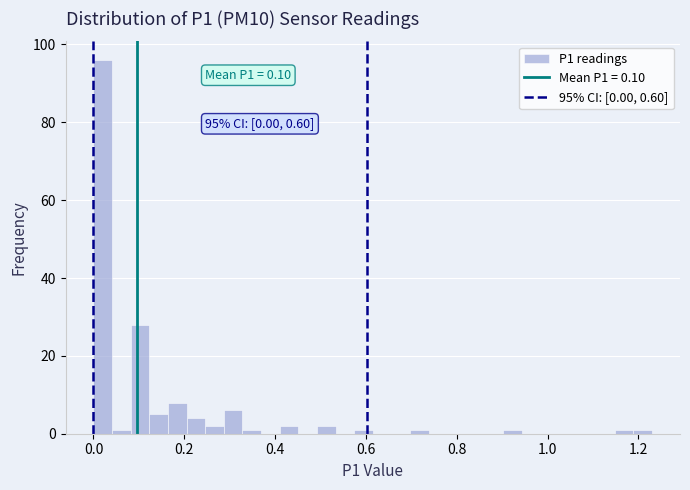

Around what value on the x-axis is the tallest bar? Give the approximate position of its centre, as read against the axis.

0.02